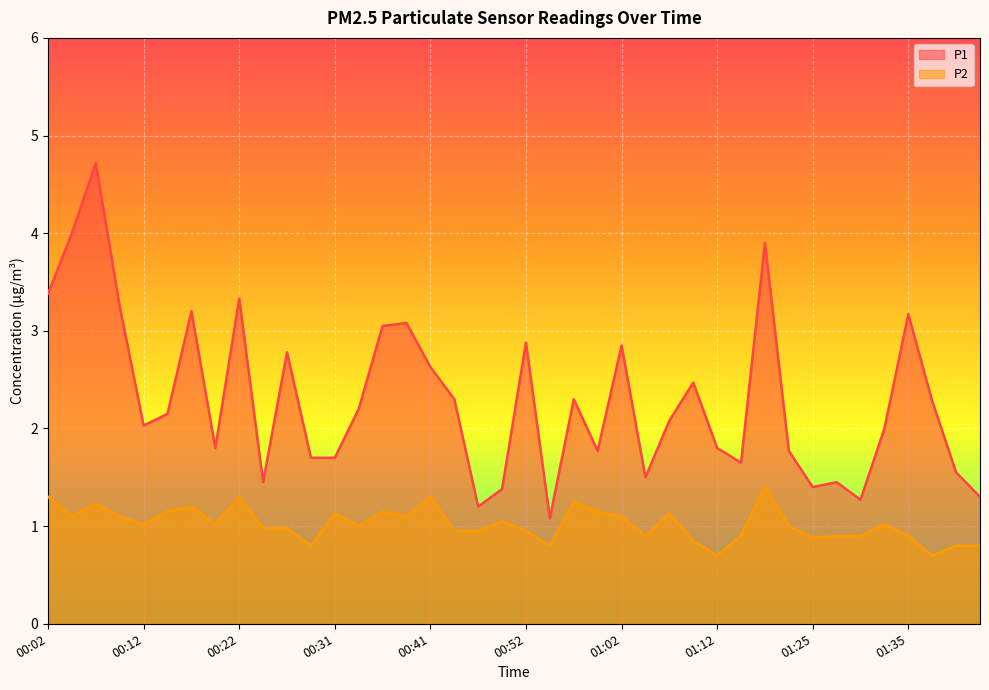

At 00:14, list the series in order from largest to smallest.

P1, P2